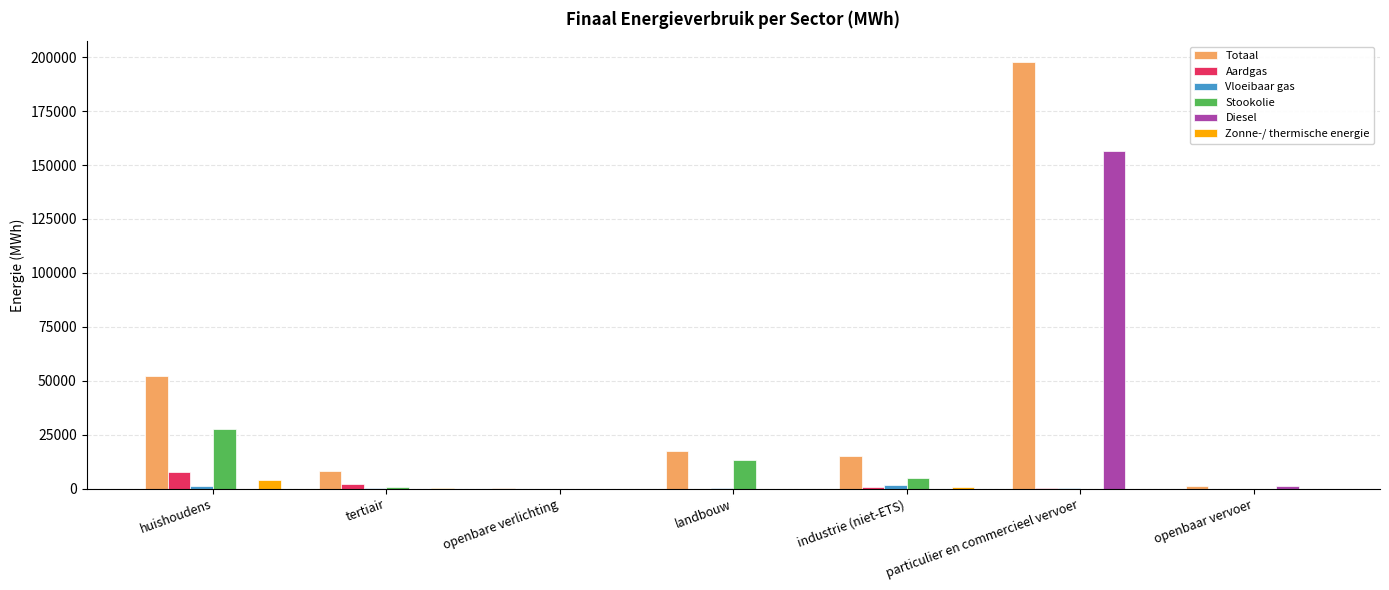

Which category has the highest value across all series?

particulier en commercieel vervoer